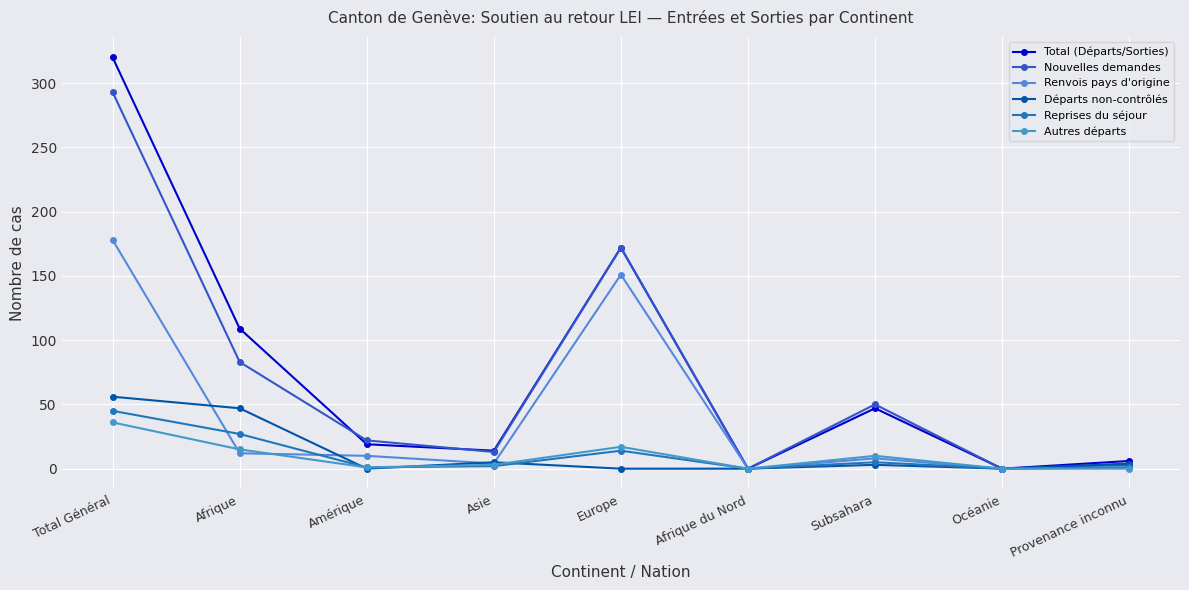

True or false: Total (Départs/Sorties) and Renvois pays d'origine cross at least once.

False